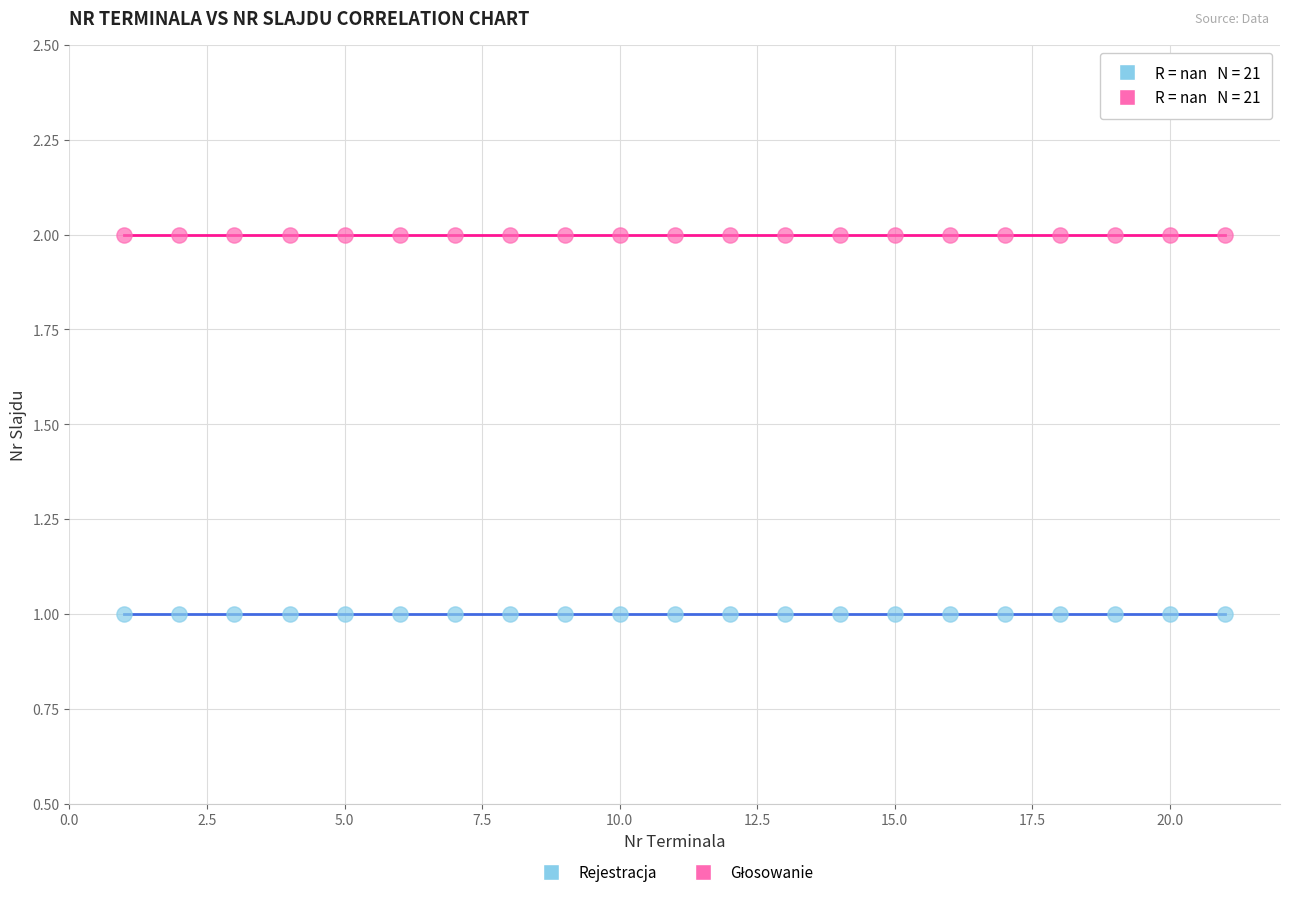

Which series reaches the minimum Y coordinate?

Rejestracja